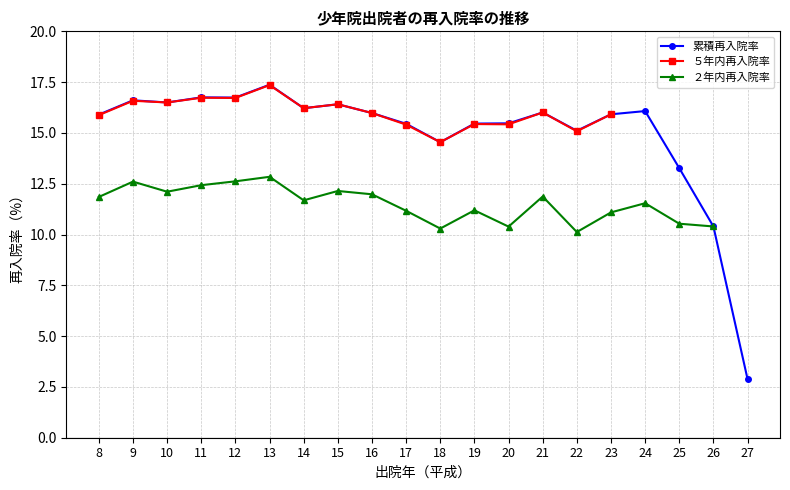

Which label corresponds to the largest value in the chart?

13